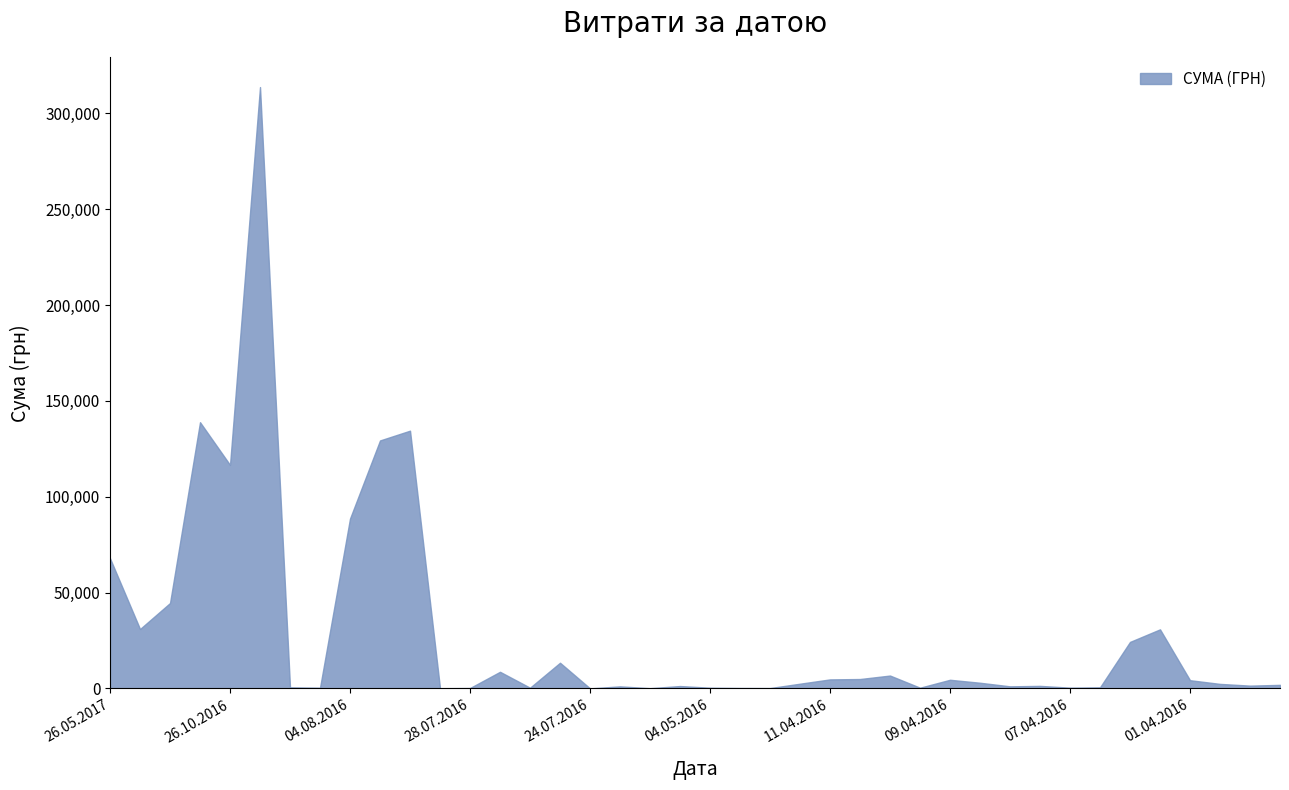

What is the difference between the maximum and minimum values?

313782.4